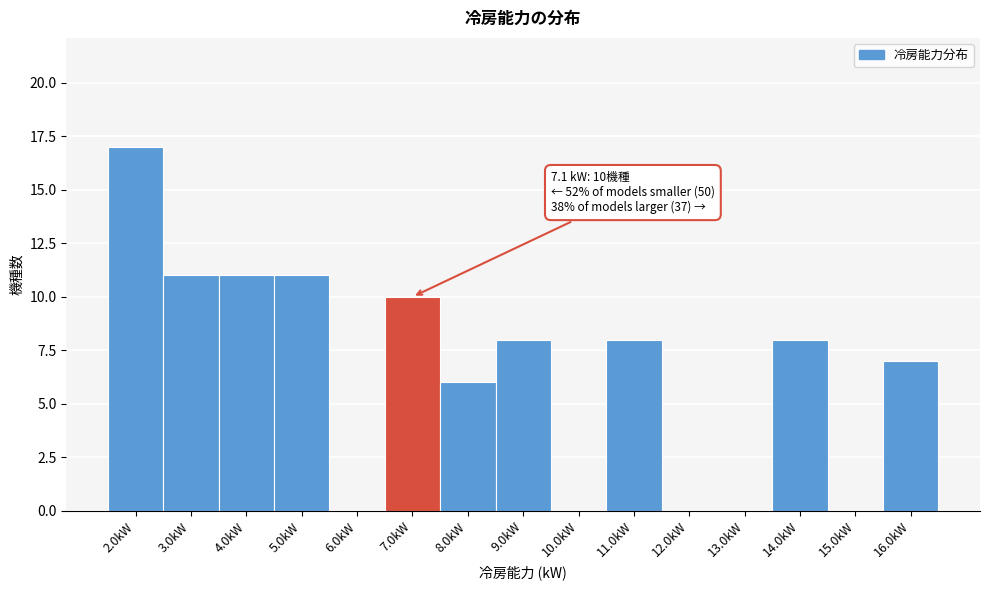

Reading left to right, what are all the values shown in this chart?

2.0kW=17	3.0kW=11	4.0kW=11	5.0kW=11	6.0kW=0	7.0kW=10	8.0kW=6	9.0kW=8	10.0kW=0	11.0kW=8	12.0kW=0	13.0kW=0	14.0kW=8	15.0kW=0	16.0kW=7